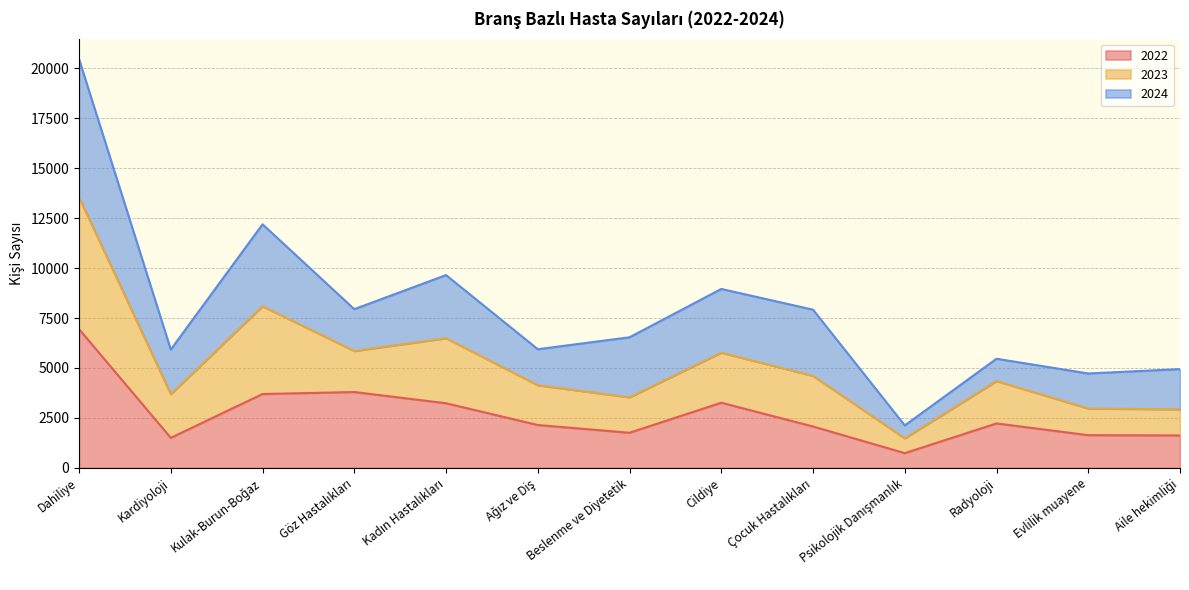

True or false: 2023 has more than 2 interior local peaks.

True